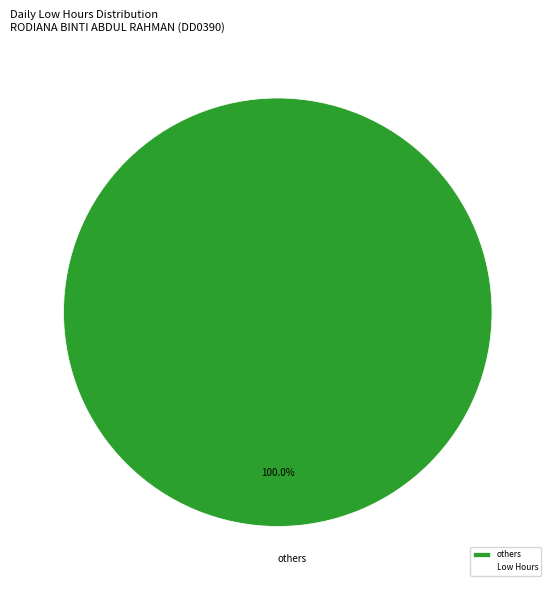

Is there a majority slice in this chart?

Yes